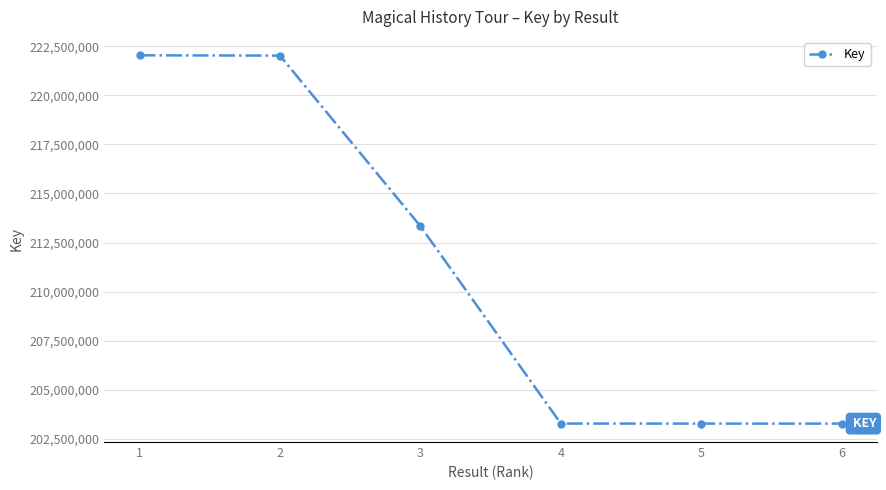

Where is the data nearest to the value 212656312?

3